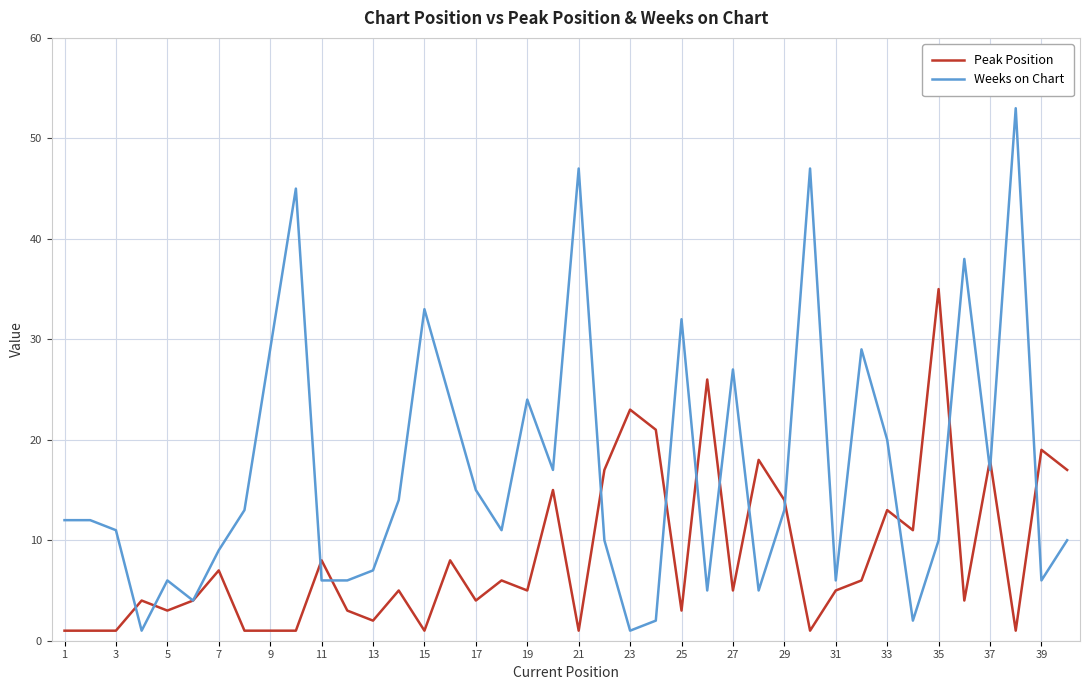

What is the average value of the Weeks on Chart series?

17